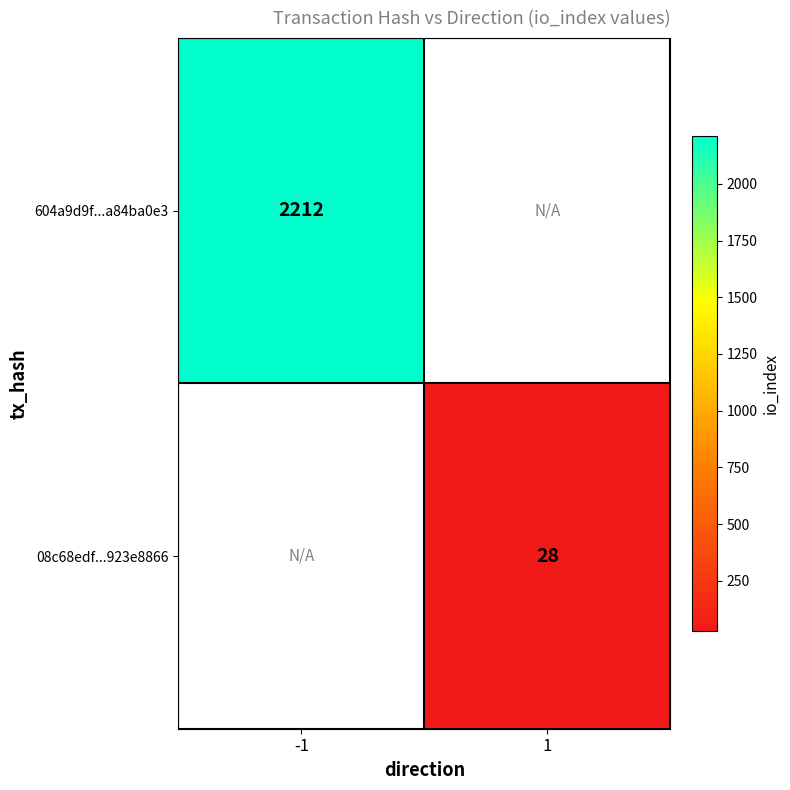

The value of 604a9d9f...a84ba0e3 at -1 is 3189. True or false?

False